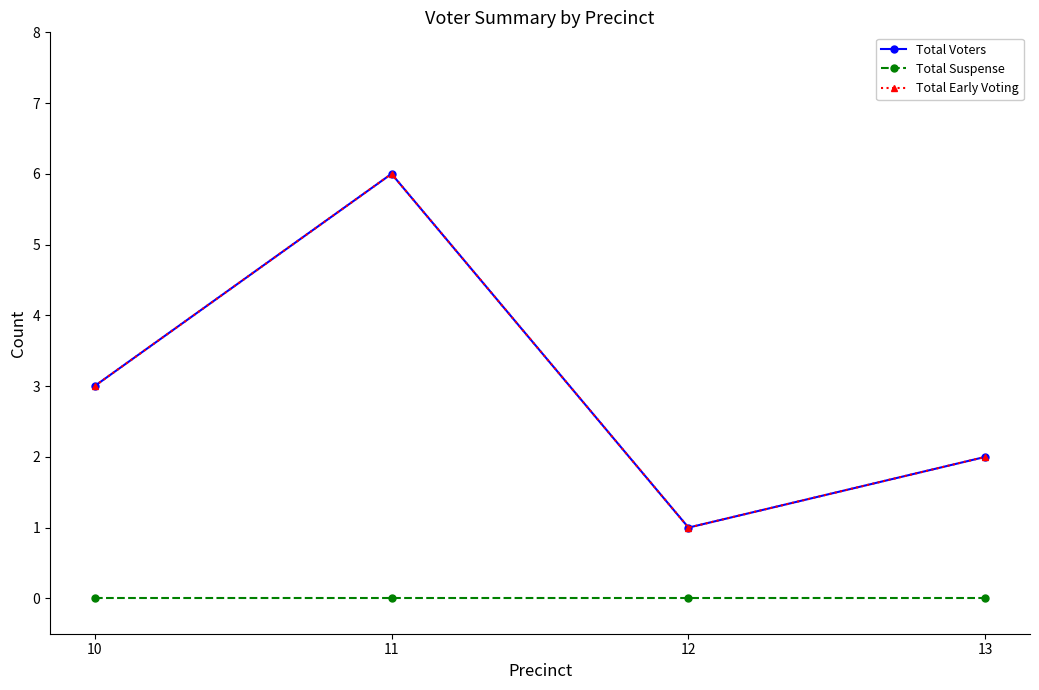

Which series has the largest range (max minus min)?

Total Voters